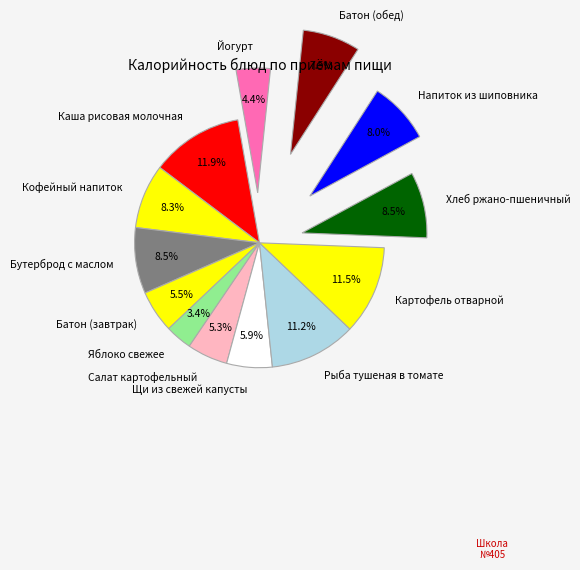

What is the ratio of the value at Йогурт to the value at Рыба тушеная в томате?

0.4